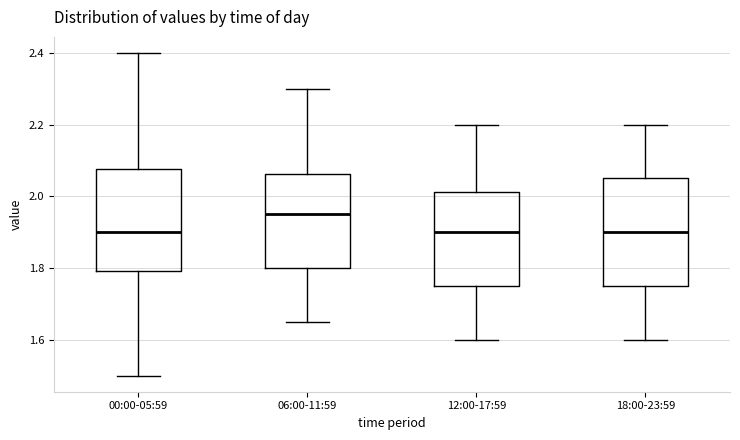

Reading left to right, transcribe this box plot: for each box, give where its median line is, the range the box spans, and where its two whiskers end, as read against the y-axis. The values are not printed on the chart, so give them approximately, as read against the axis.

00:00-05:59: median 1.90, box 1.80 to 2.08, whiskers 1.50 to 2.40
06:00-11:59: median 1.96, box 1.80 to 2.06, whiskers 1.66 to 2.30
12:00-17:59: median 1.90, box 1.76 to 2.02, whiskers 1.60 to 2.20
18:00-23:59: median 1.90, box 1.76 to 2.06, whiskers 1.60 to 2.20